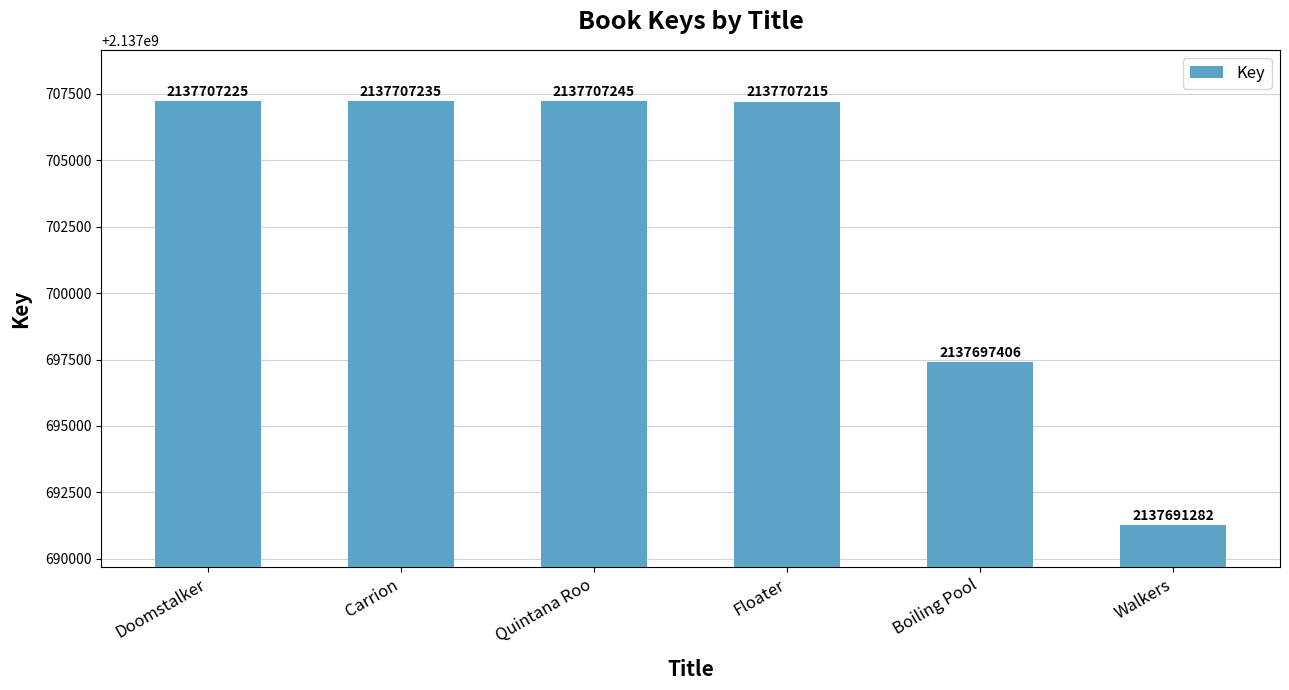

Rank the categories by value from highest to lowest.

Quintana Roo, Carrion, Doomstalker, Floater, Boiling Pool, Walkers